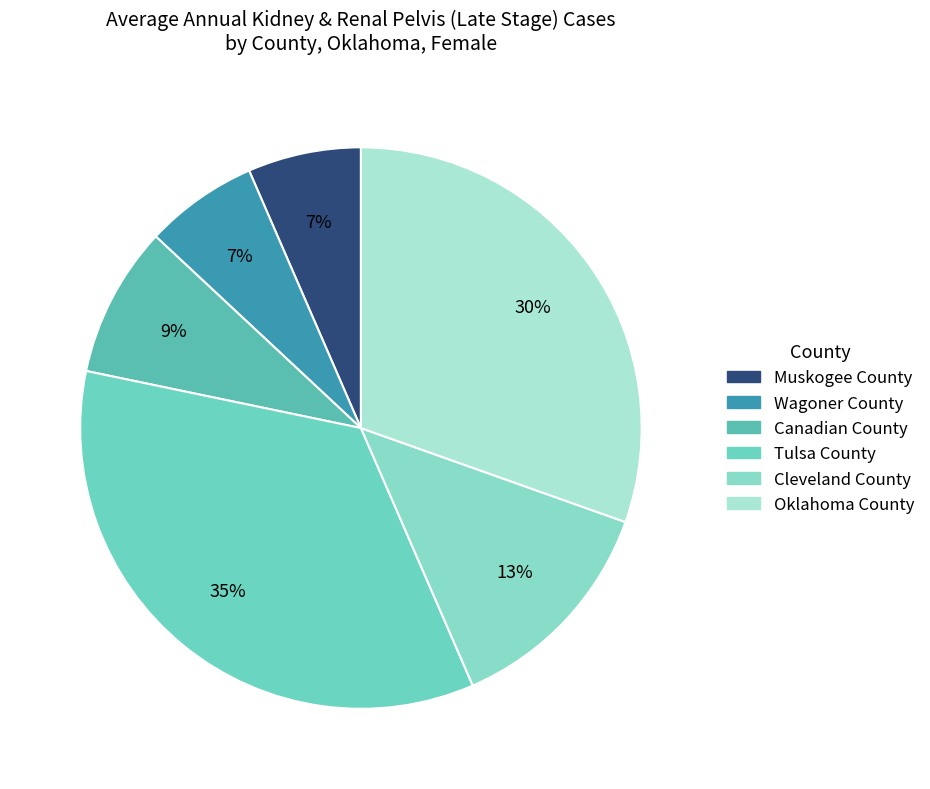

Which slice is the smallest?

Muskogee County